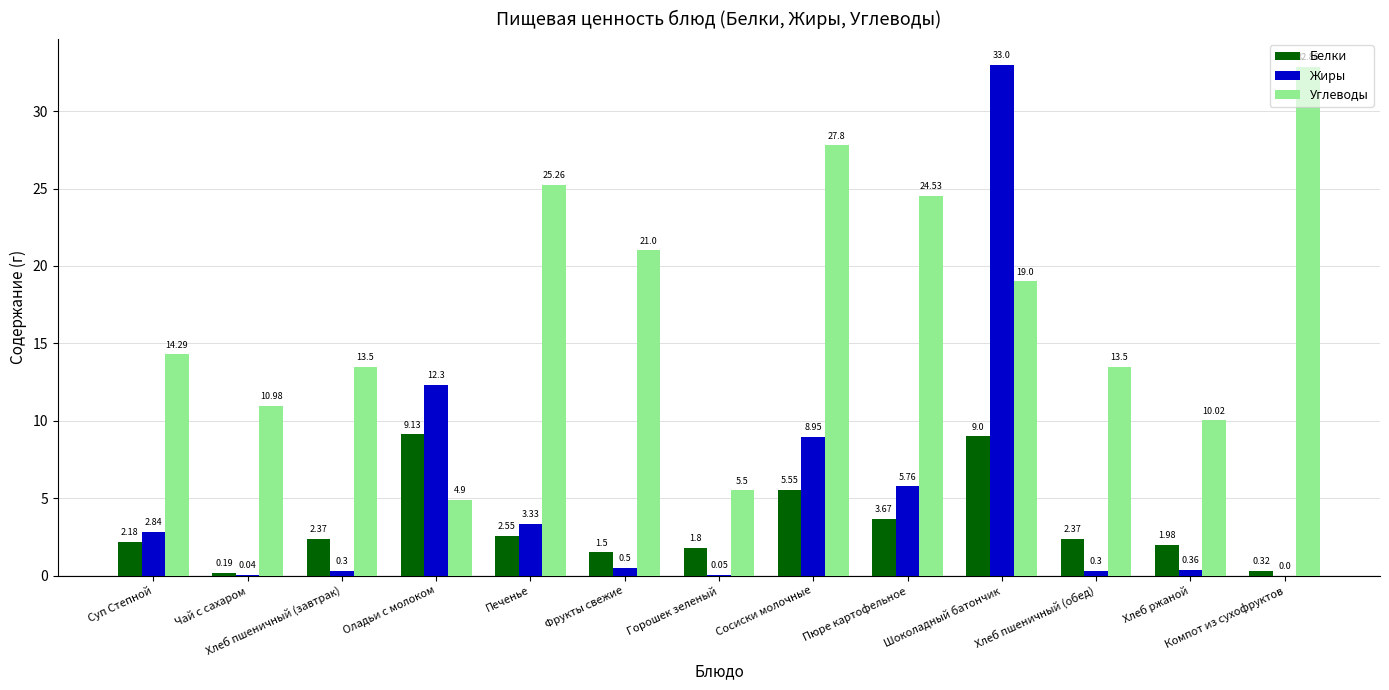

How many values in the Углеводы series exceed 14?

7